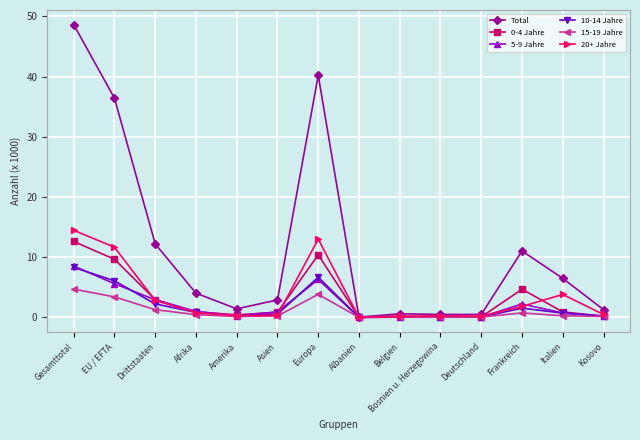

What is the label of the 3rd point from the left?

Drittstaaten